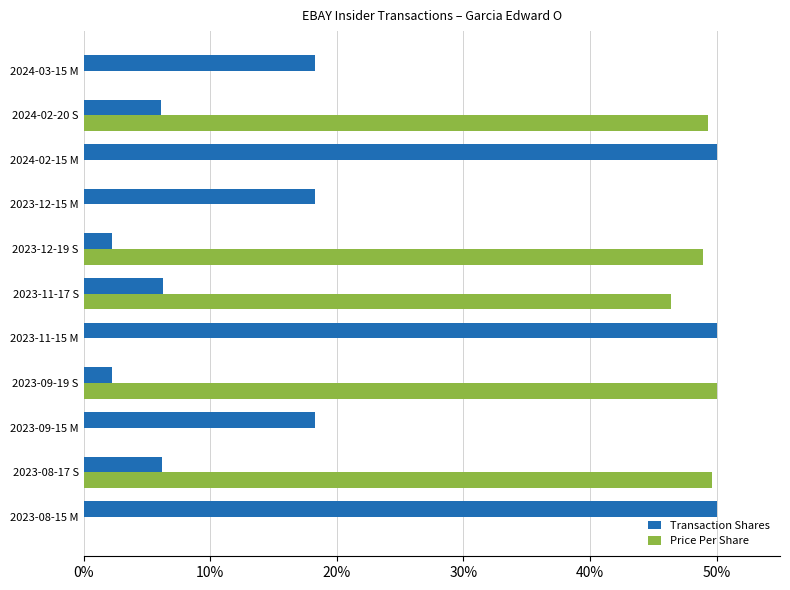

What is the maximum value shown in the chart?

50.0